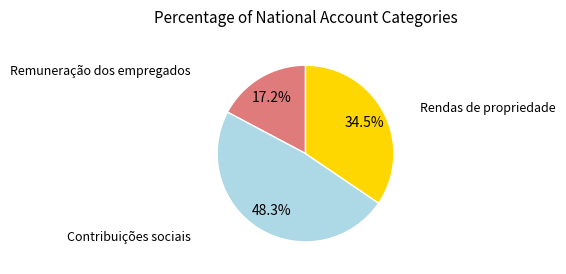

Is there a majority slice in this chart?

No